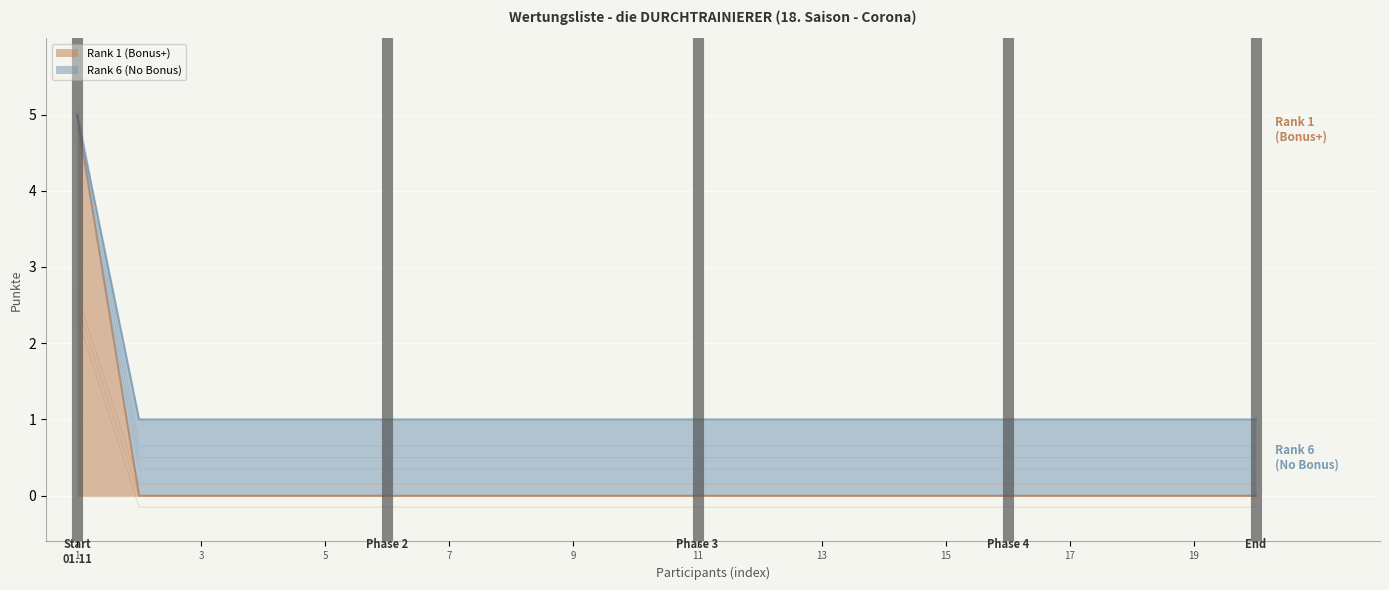

The value of Rank 1 (Bonus+) at 11 is 3. True or false?

False